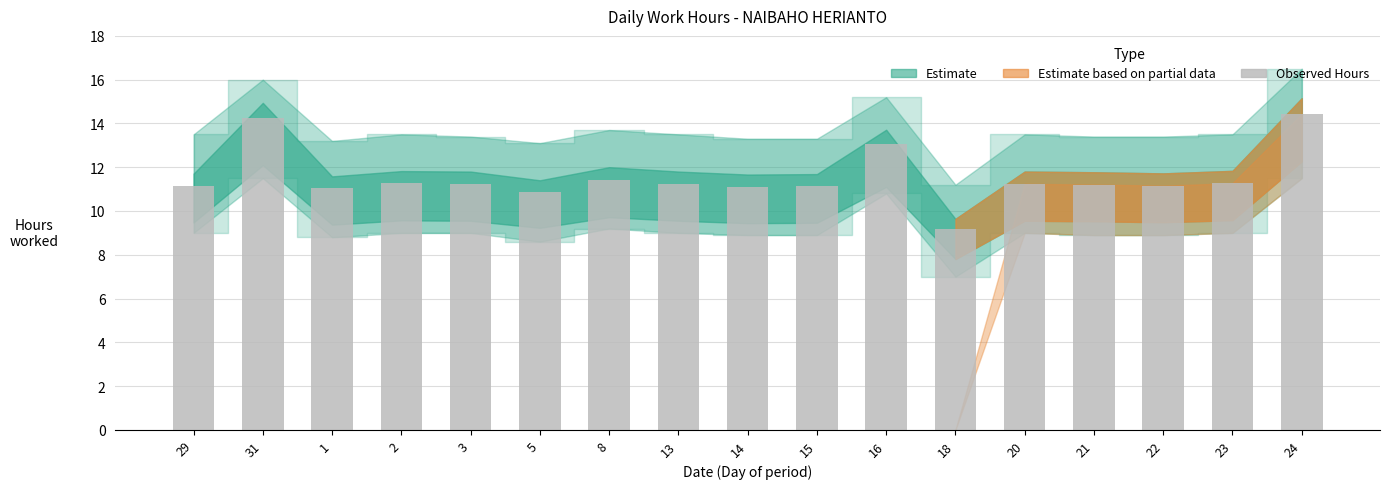

What is the label of the 10th bar from the left?

15